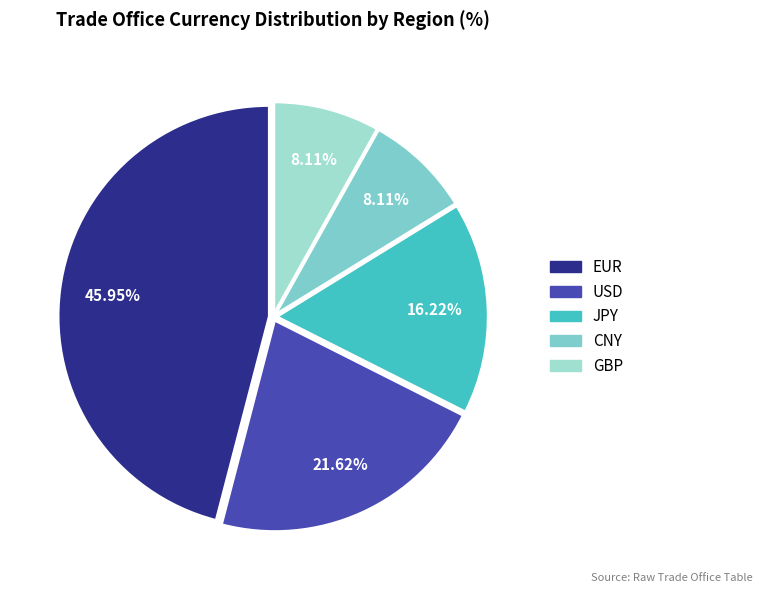

The USD slice represents 35% of the pie. True or false?

False